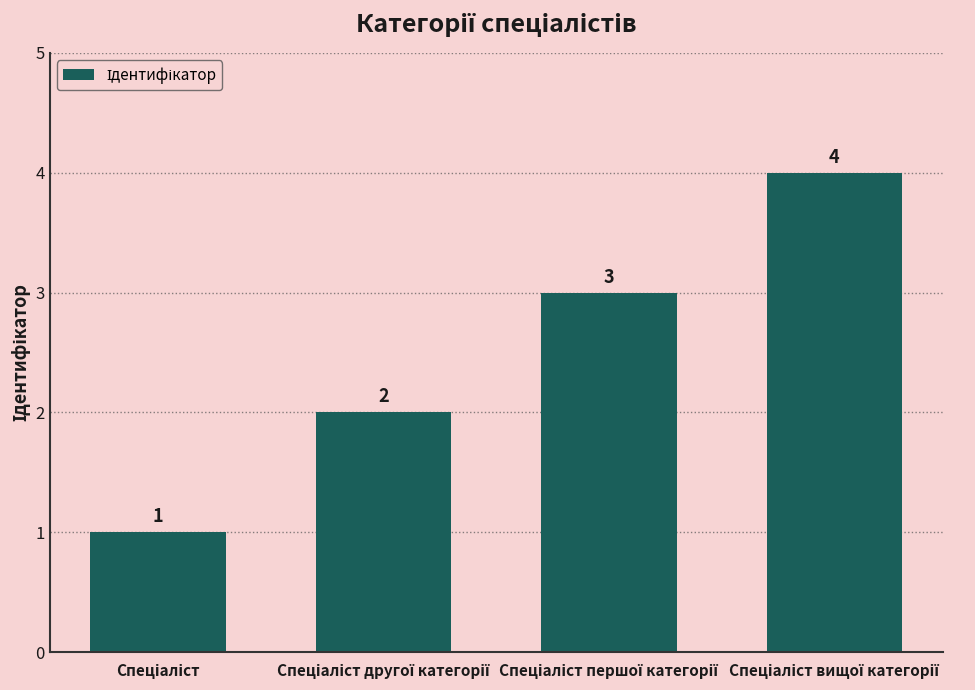

What is the difference between the maximum and minimum values?

3